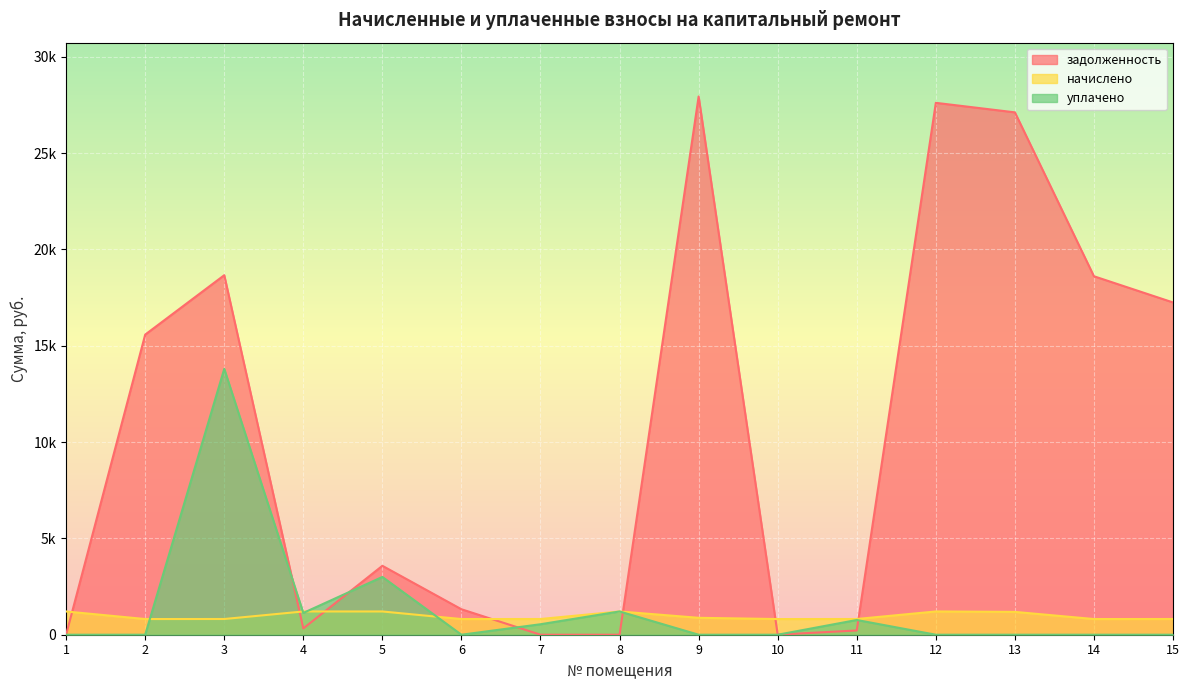

What is the value of the задолженность point at the 1st from the left?

1.9